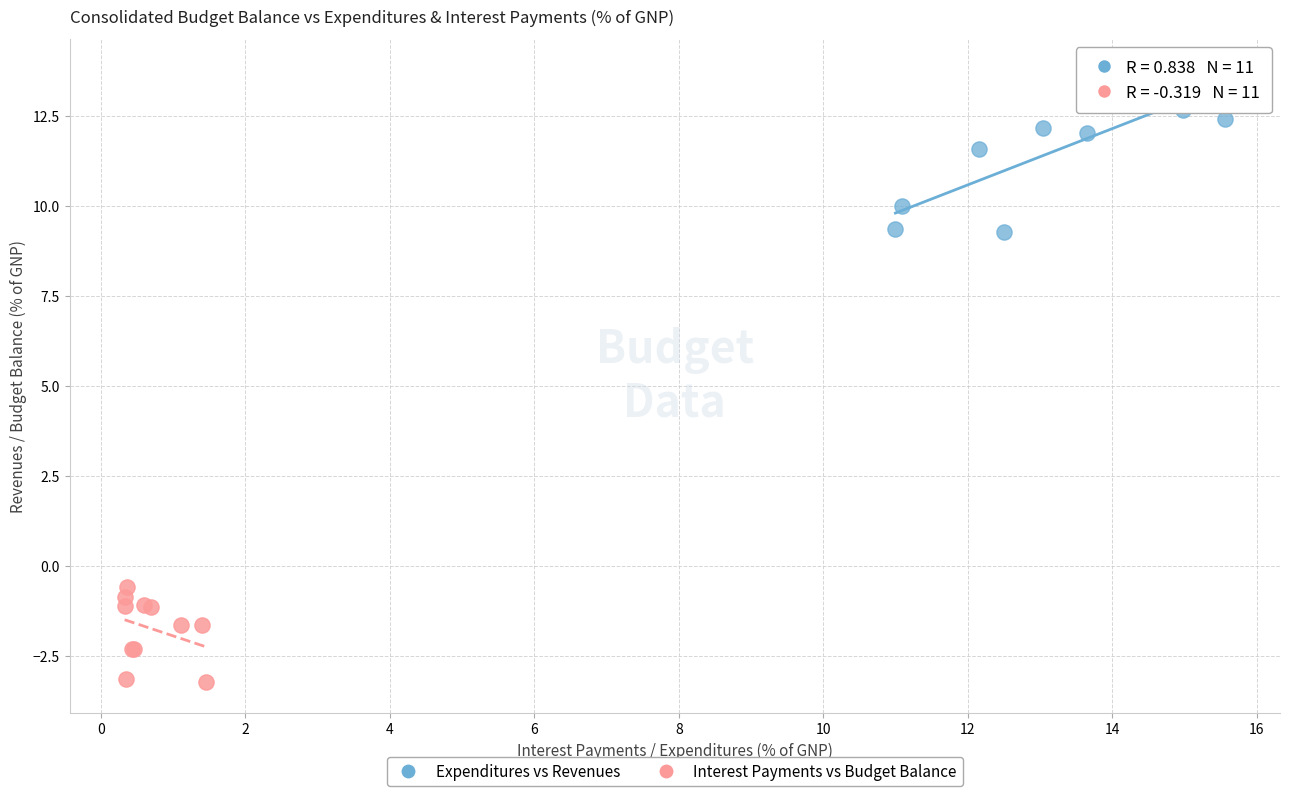

Which series has the widest spread of Y values?

Expenditures vs Revenues